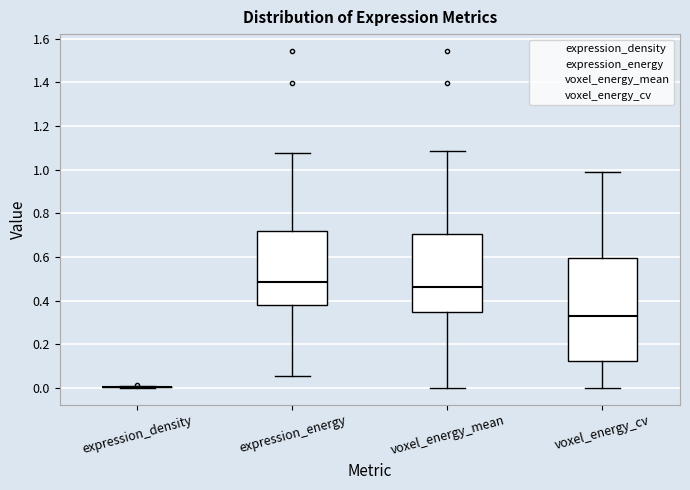

Reading left to right, transcribe this box plot: for each box, give where its median line is, the range the box spans, and where its two whiskers end, as read against the y-axis. The values are not printed on the chart, so give them approximately, as read against the axis.

expression_density: box collapsed to a line at 0.00, whiskers 0.00 to 0.02
expression_energy: median 0.48, box 0.38 to 0.72, whiskers 0.06 to 1.08
voxel_energy_mean: median 0.46, box 0.34 to 0.70, whiskers 0.00 to 1.08
voxel_energy_cv: median 0.34, box 0.12 to 0.60, whiskers 0.00 to 0.98